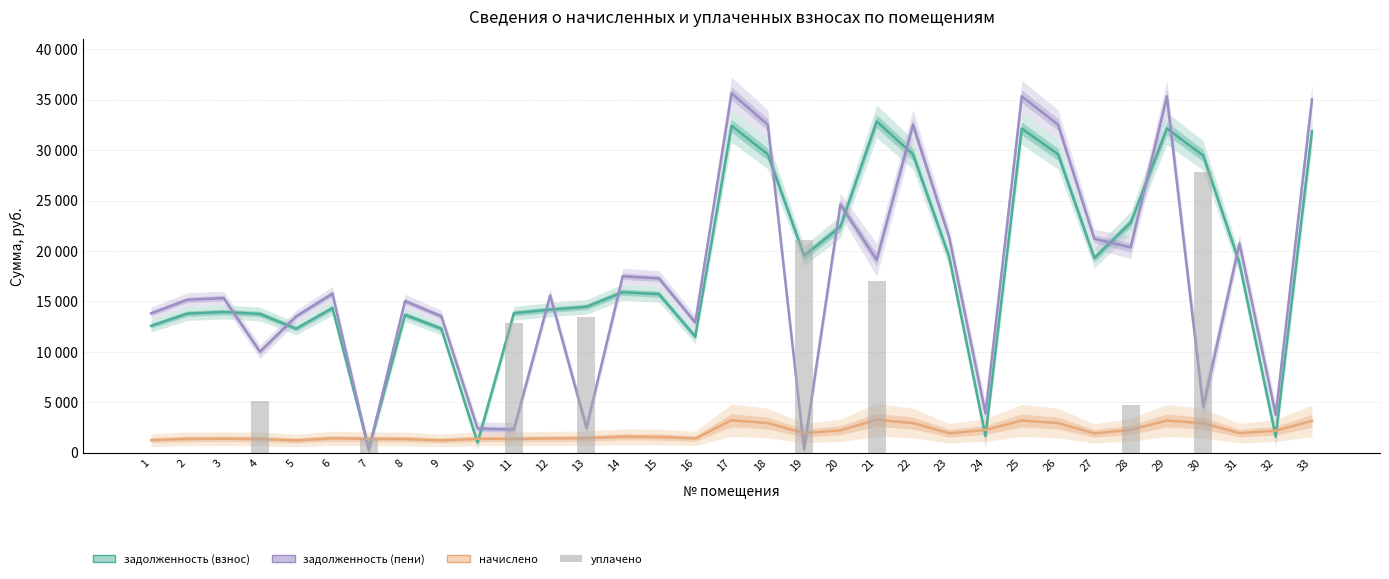

Which series has the largest total across all categories?

задолженность (взнос)